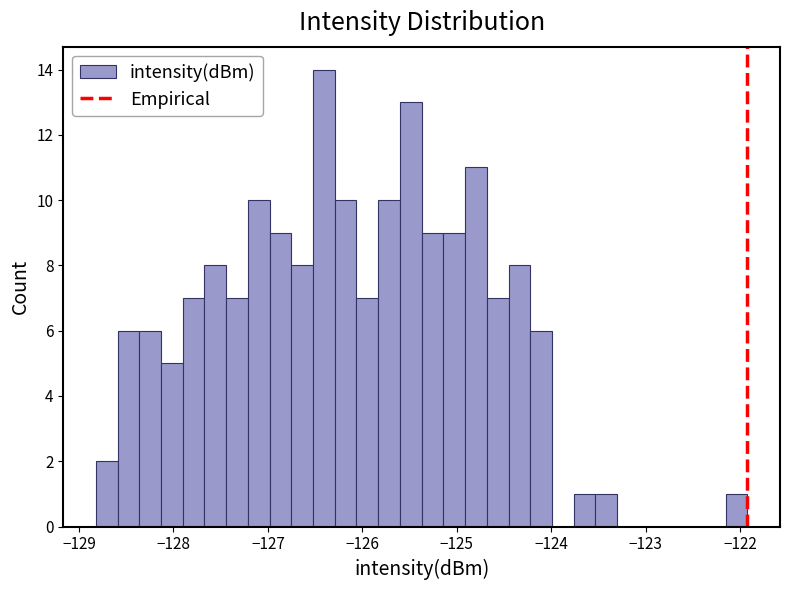

Read against the x-axis, roughly where is the centre of the tallest bar?

-126.4